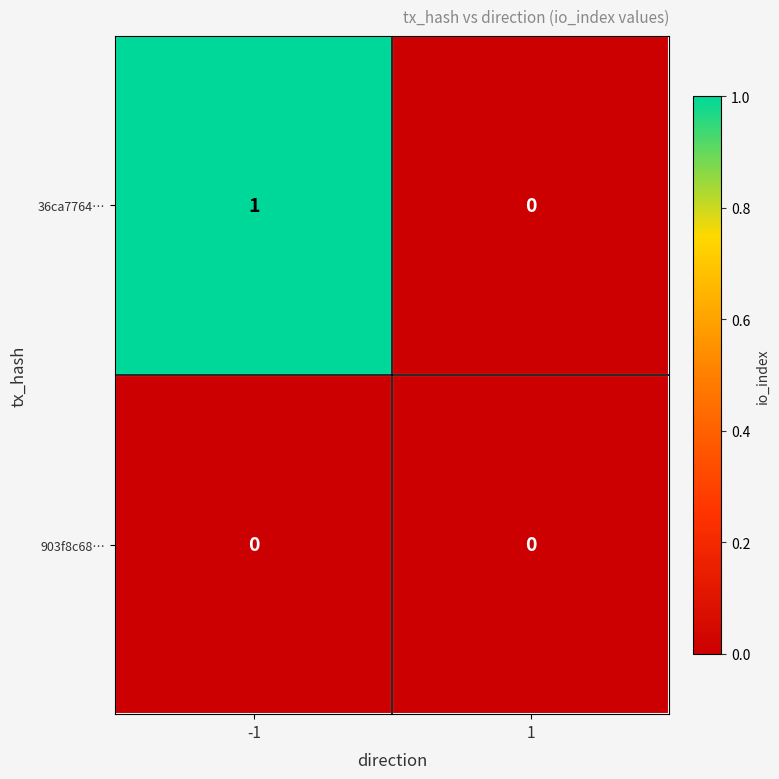

Reading left to right, extract all data points from this chart.

36ca7764…: -1=1	1=0
903f8c68…: -1=0	1=0